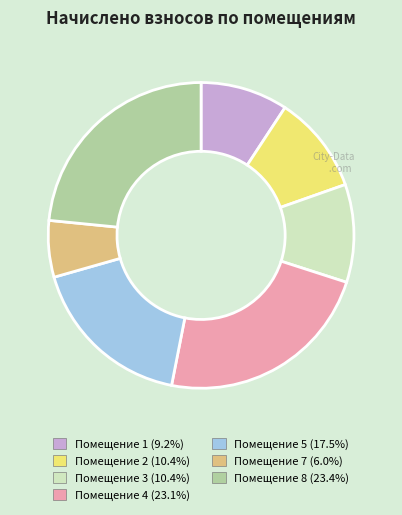

Count the number of slices in the pie.

7